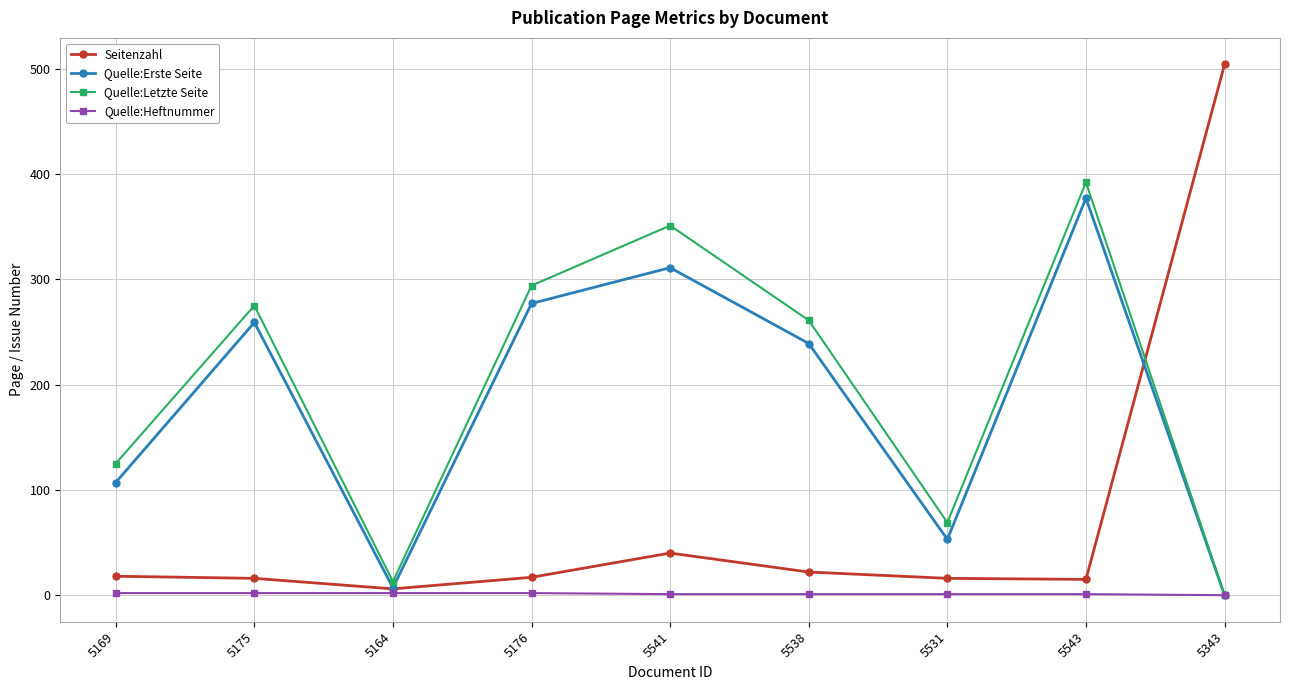

How many lines are shown in the chart?

4